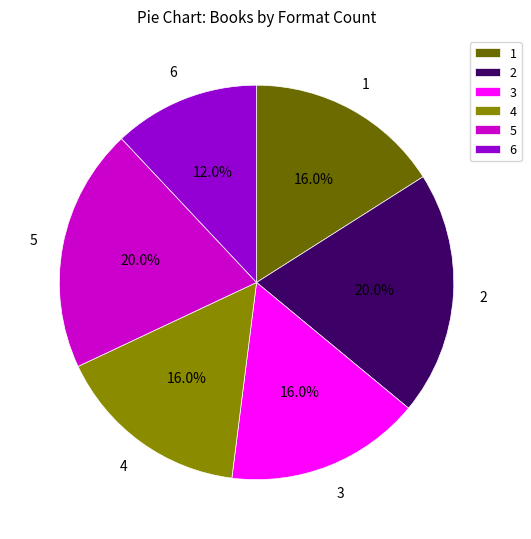

Does 1 represent more than half of the total?

No